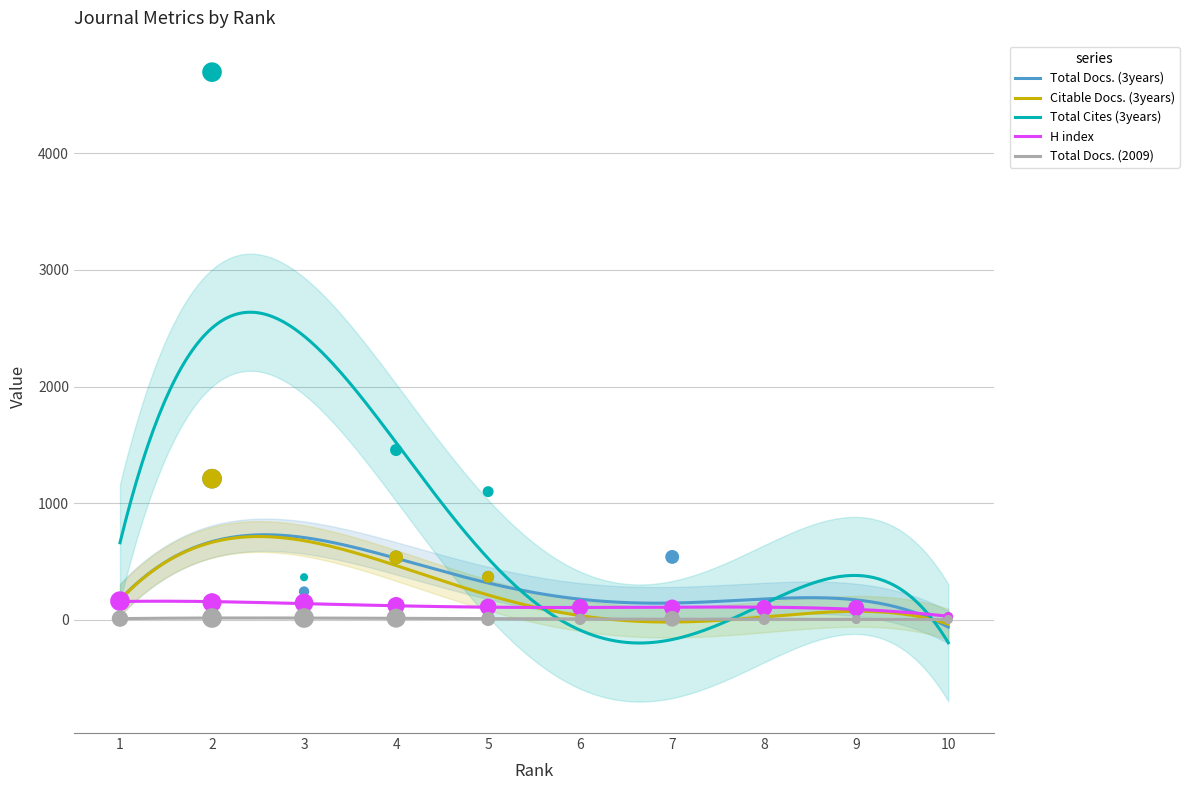

Is the value of Total Docs. (2009) at 4 greater than the value of Total Cites (3years) at 4?

No